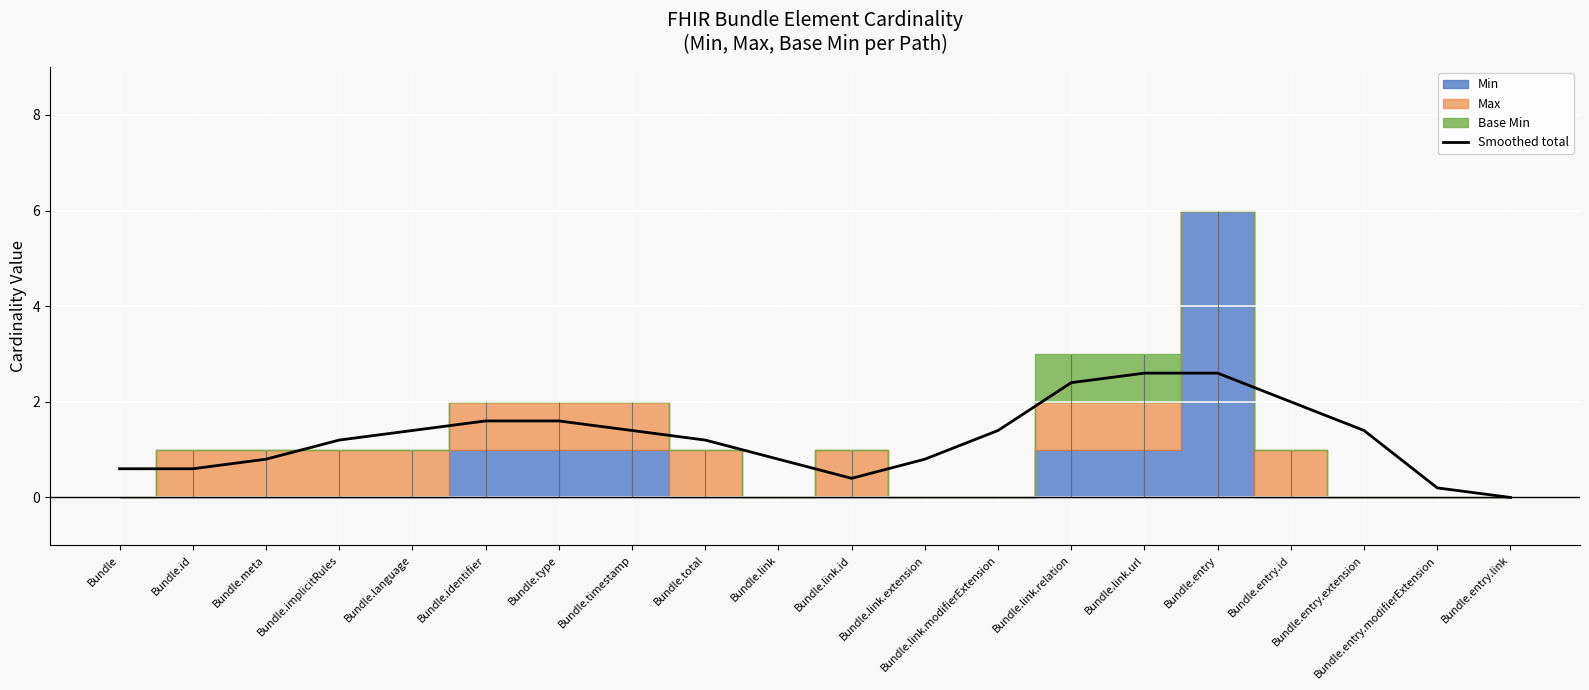

How many values exceed 1?

12